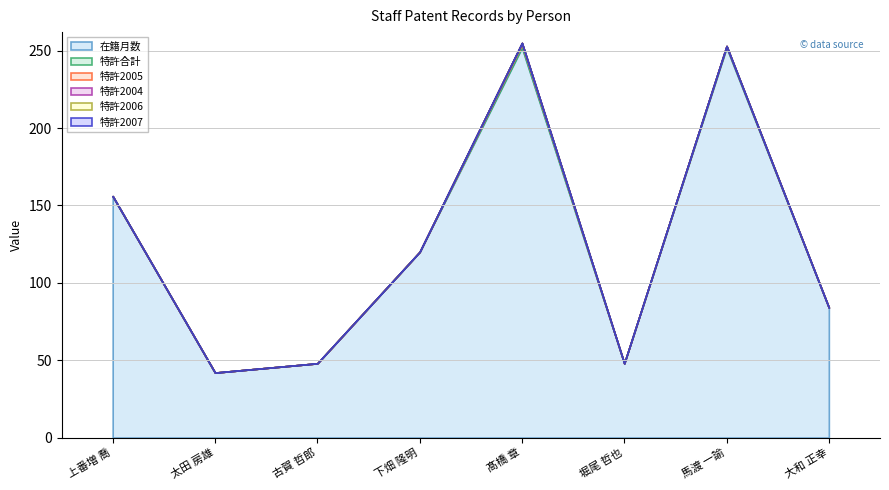

What is the greatest value displayed?

252